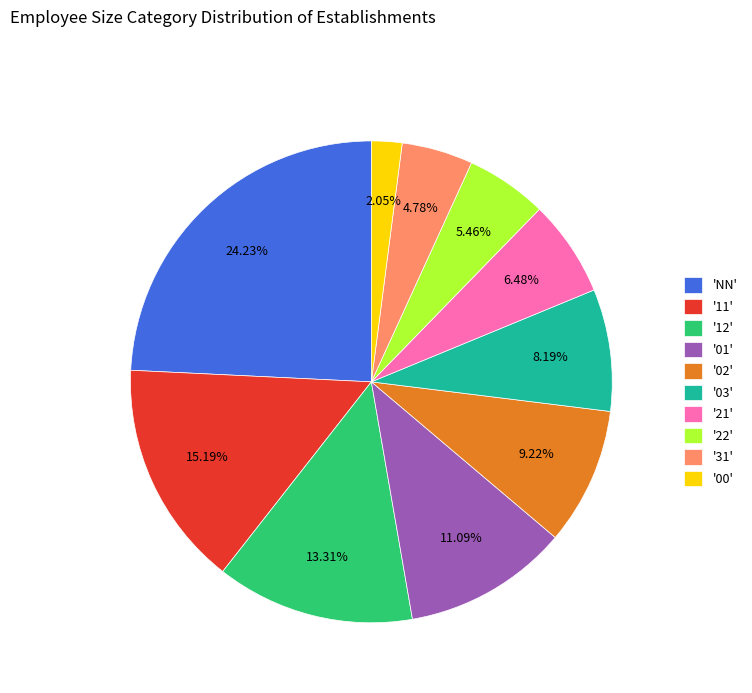

Combined, do '03' and '22' account for over 50%?

No